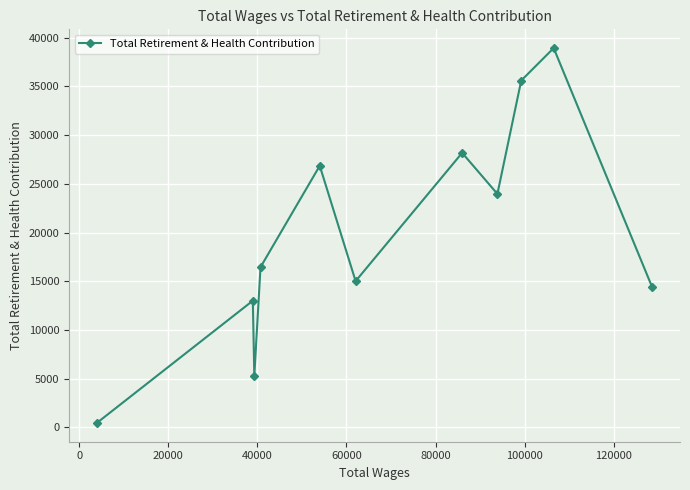

What is the average value?

19831